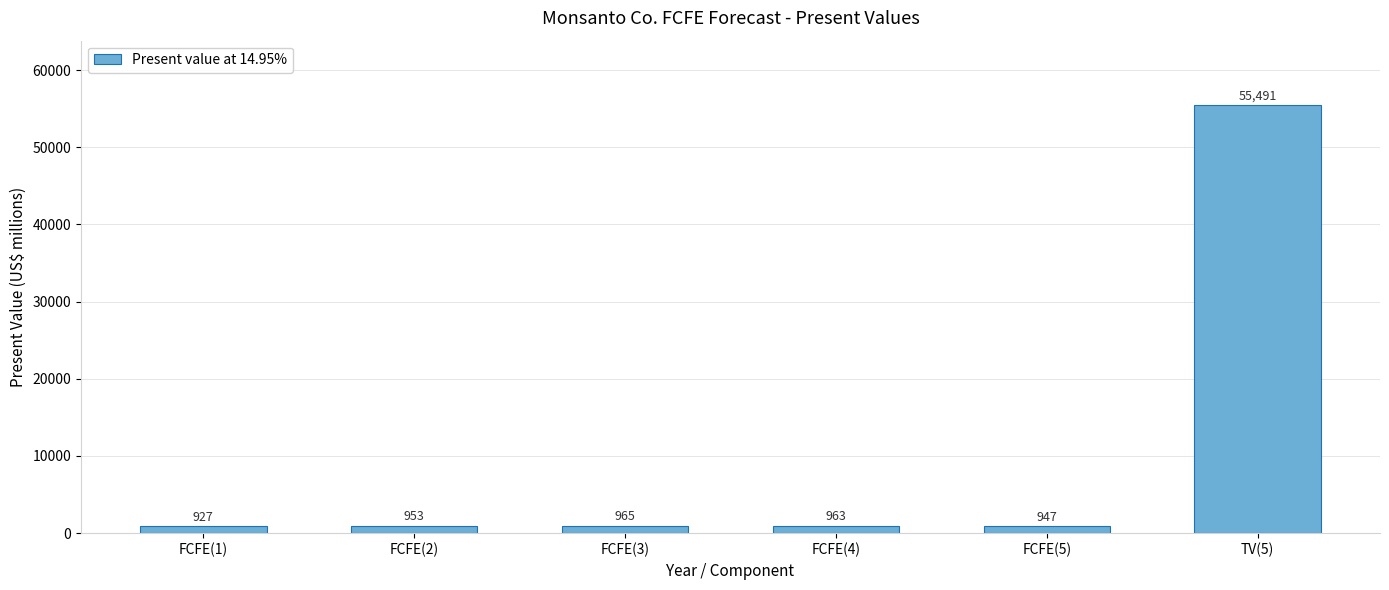

What position from the right is TV(5)?

1